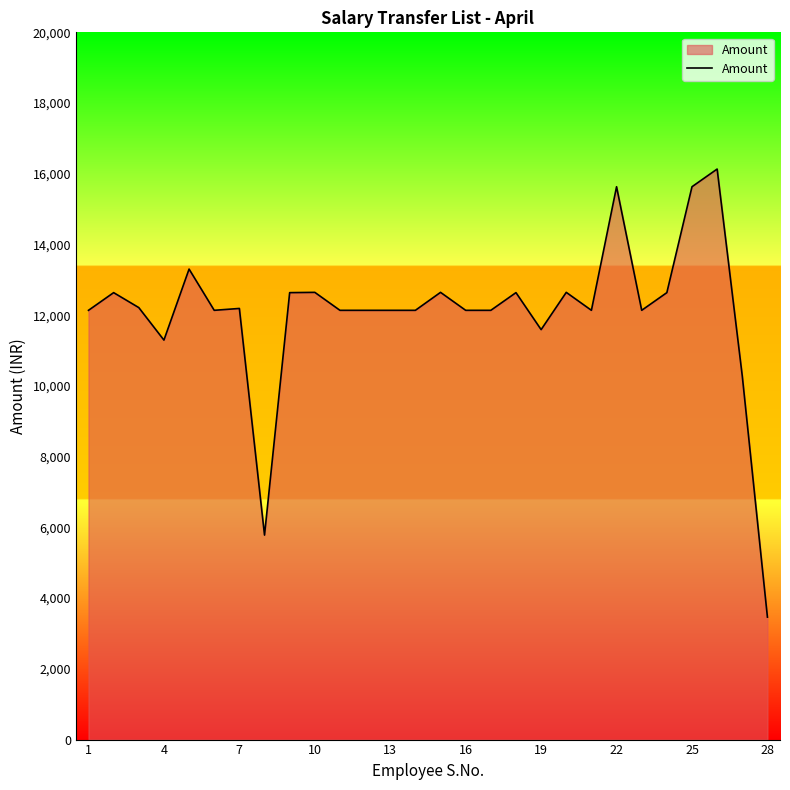

What is the smallest value displayed?

3463